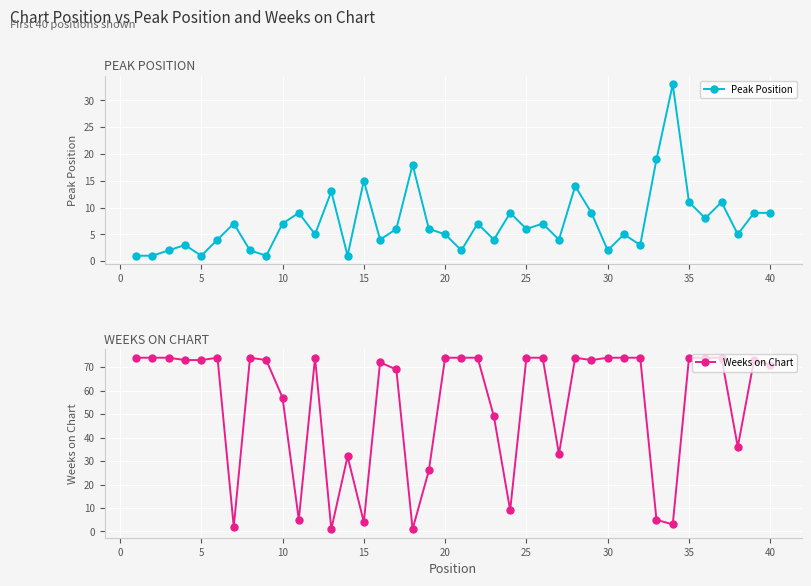

What is the maximum value for Peak Position?

33